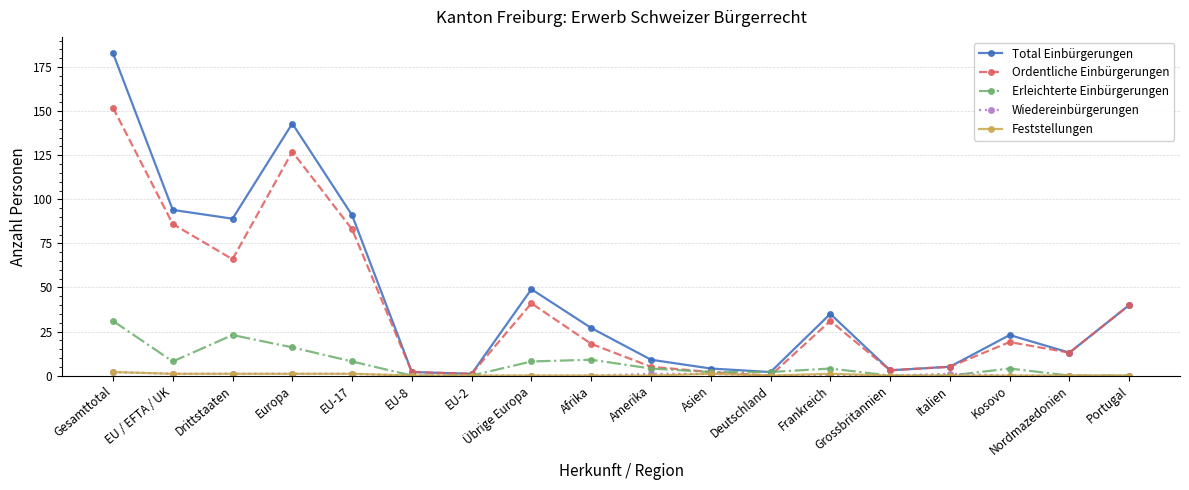

Which series has the widest spread of values?

Total Einbürgerungen